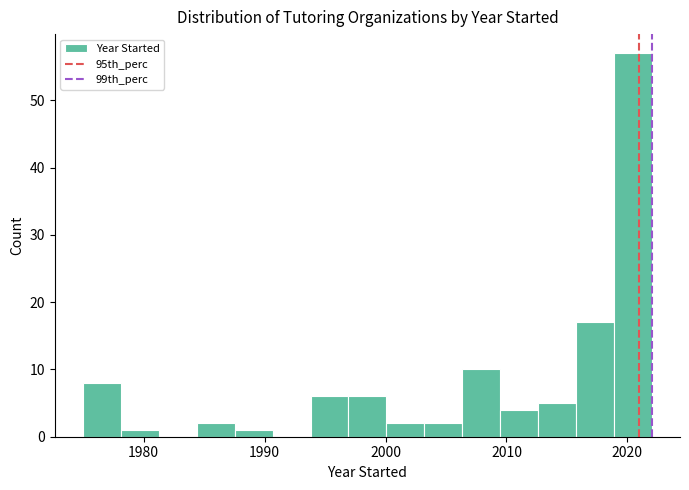

Read against the x-axis, roughly where is the centre of the tallest bar?

2020